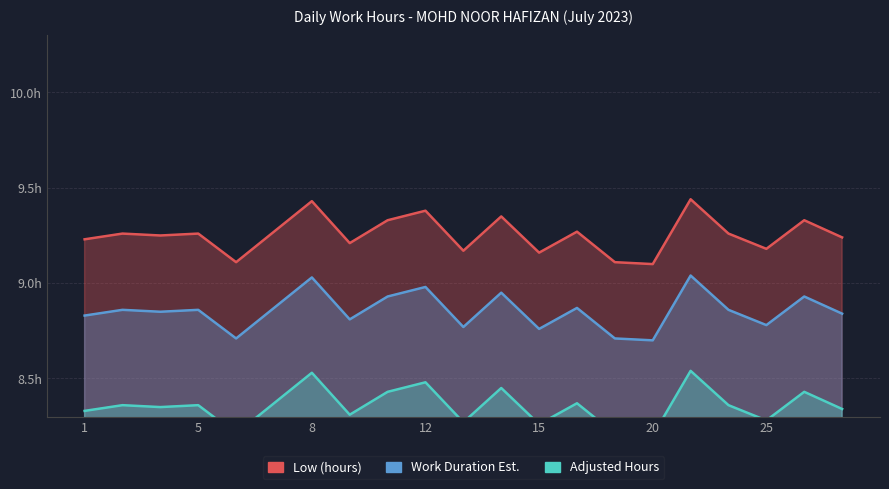

Rank the categories by value from highest to lowest.

21, 8, 12, 14, 11, 26, 7, 17, 3, 5, 24, 4, 27, 1, 10, 25, 13, 15, 6, 19, 20